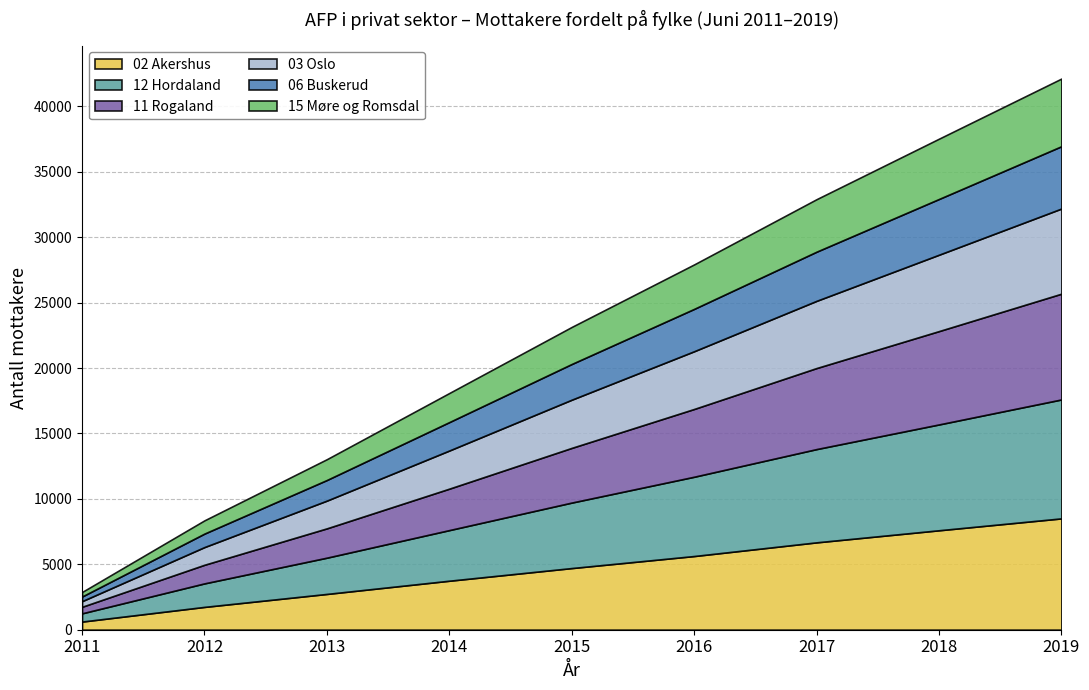

Reading left to right, list all the values displayed in this chart.

02 Akershus: 2011=618	2012=1739	2013=2730	2014=3740	2015=4707	2016=5627	2017=6673	2018=7596	2019=8505
12 Hordaland: 2011=629	2012=1798	2013=2772	2014=3869	2015=5006	2016=6061	2017=7129	2018=8090	2019=9091
11 Rogaland: 2011=500	2012=1423	2013=2242	2014=3169	2015=4181	2016=5181	2017=6195	2018=7135	2019=8084
03 Oslo: 2011=430	2012=1352	2013=2120	2014=2915	2015=3683	2016=4413	2017=5136	2018=5838	2019=6509
06 Buskerud: 2011=355	2012=1031	2013=1576	2014=2172	2015=2730	2016=3237	2017=3758	2018=4261	2019=4763
15 Møre og Romsdal: 2011=345	2012=1012	2013=1590	2014=2223	2015=2832	2016=3399	2017=4013	2018=4608	2019=5171